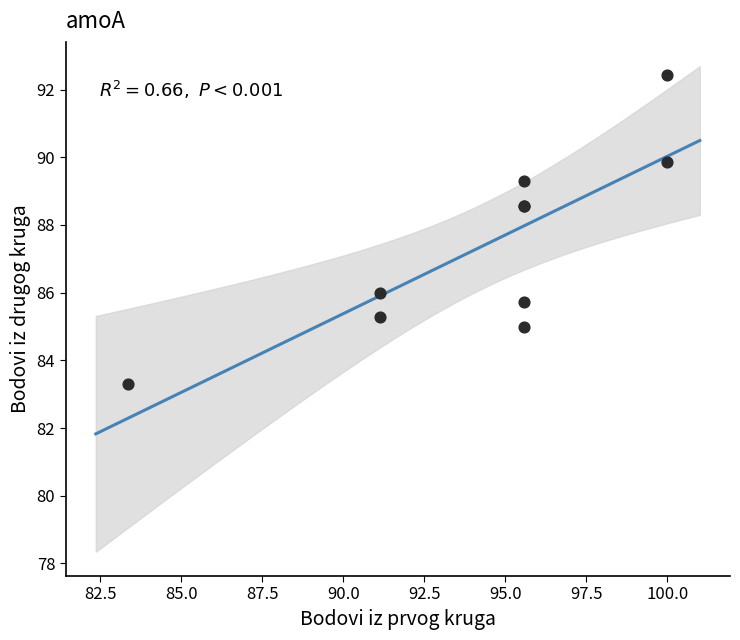

What Y value in the scatter plot is closest to 87?

86.0